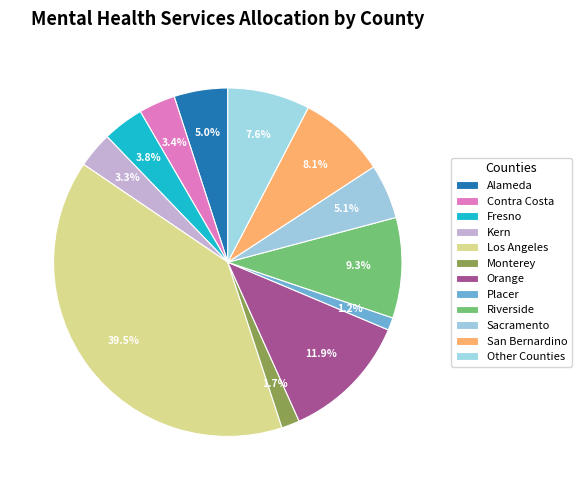

How many segments does this pie chart have?

12